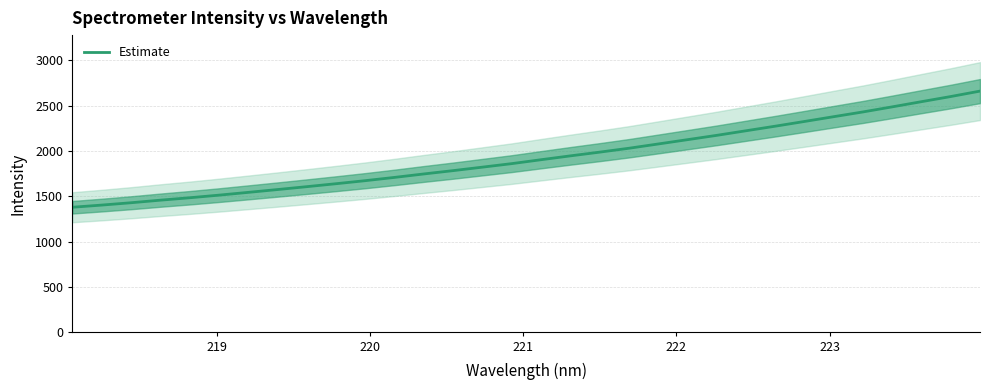

Reading left to right, transcribe all the data shown in this chart.

1380.2	1404.1	1429.9	1458.2	1484.8	1513.6	1544.3	1575.4	1607.2	1639.8	1673.5	1709.6	1747.6	1784.2	1822.7	1861.3	1904.5	1946.9	1987.9	2030.8	2077.9	2125.4	2173.1	2223.6	2274.1	2326.2	2379.0	2431.4	2487.3	2544.5	2601.1	2661.0